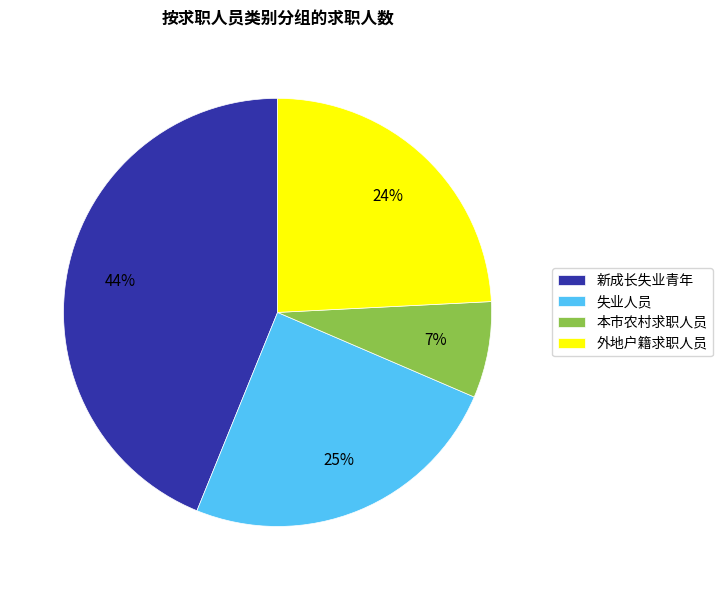

To the nearest percent, what is the combined percentage of 失业人员 and 本市农村求职人员?

32%